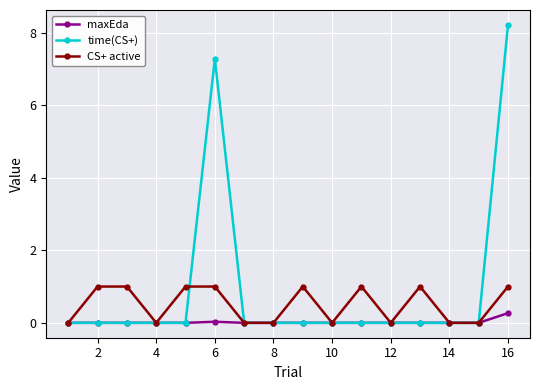

List the series in order of their overall mean, highest first.

time(CS+), CS+ active, maxEda